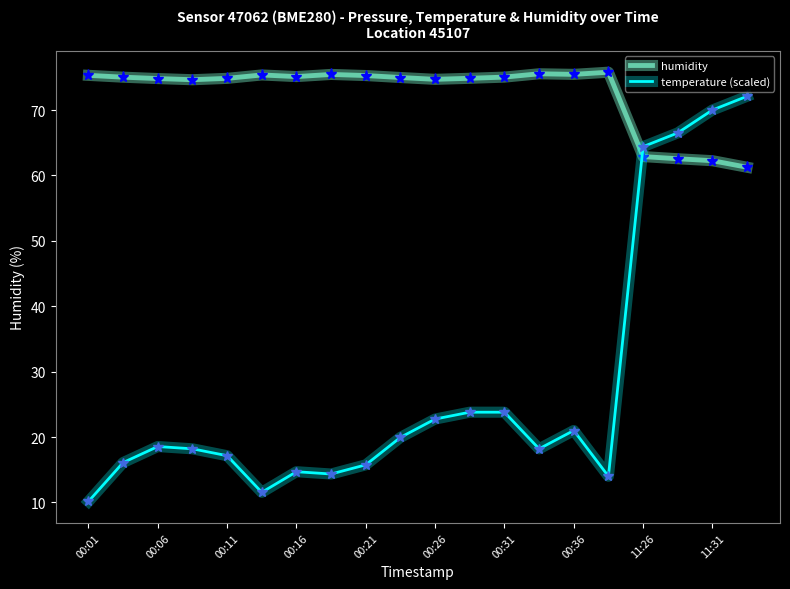

True or false: temperature (scaled) and humidity cross at least once.

True